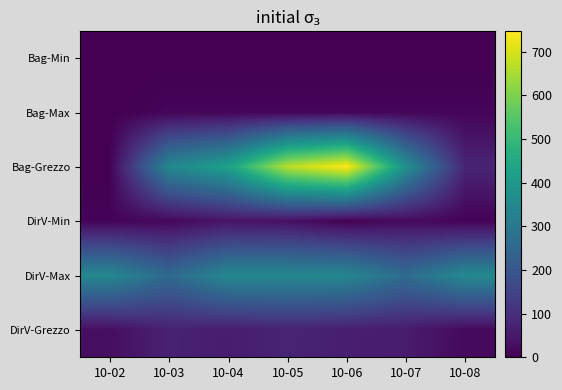

Rank the series by their maximum value, from highest to lowest.

Bag-Grezzo, DirV-Max, DirV-Grezzo, DirV-Min, Bag-Max, Bag-Min